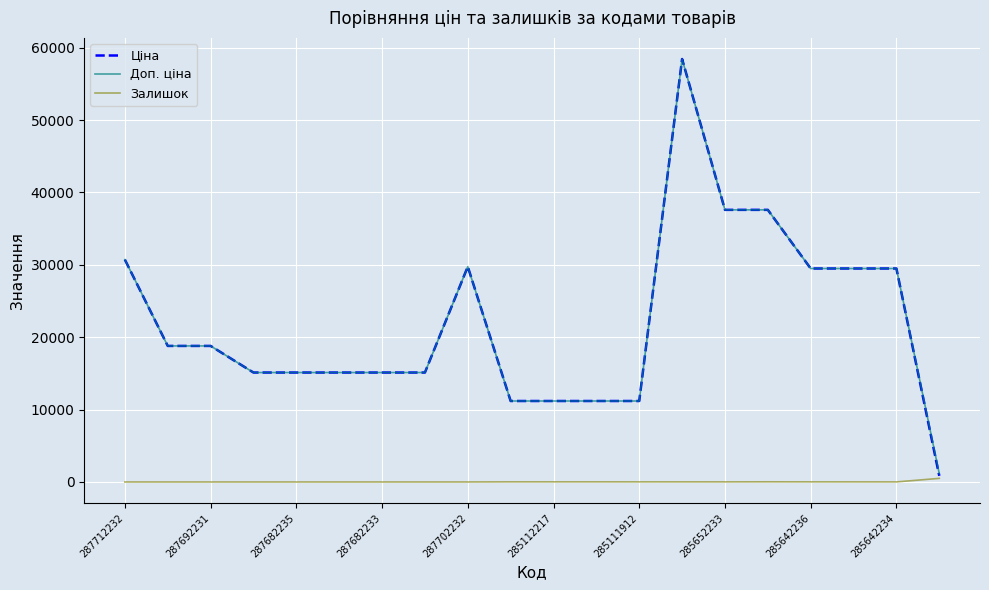

What is the maximum value for Ціна?

58426.5